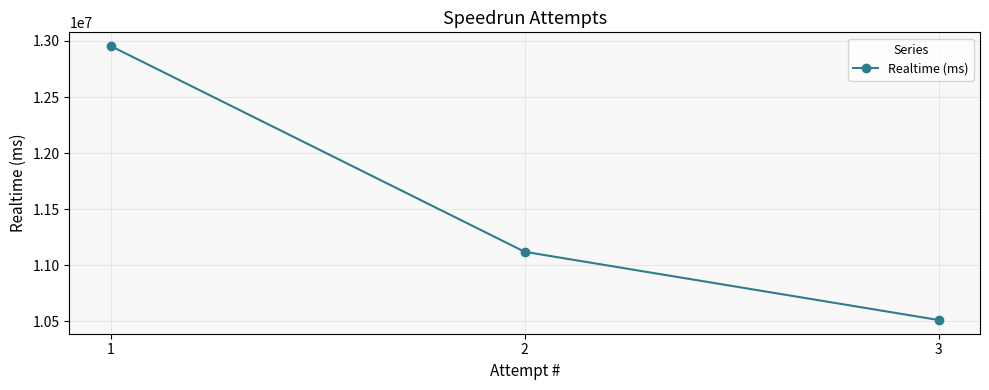

Between 1 and 3, which is larger?

1